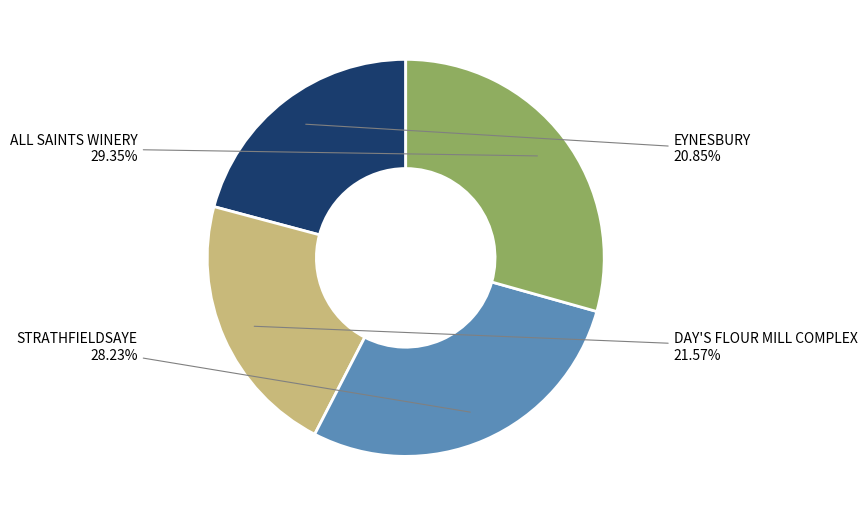

Does DAY'S FLOUR MILL COMPLEX represent more than half of the total?

No